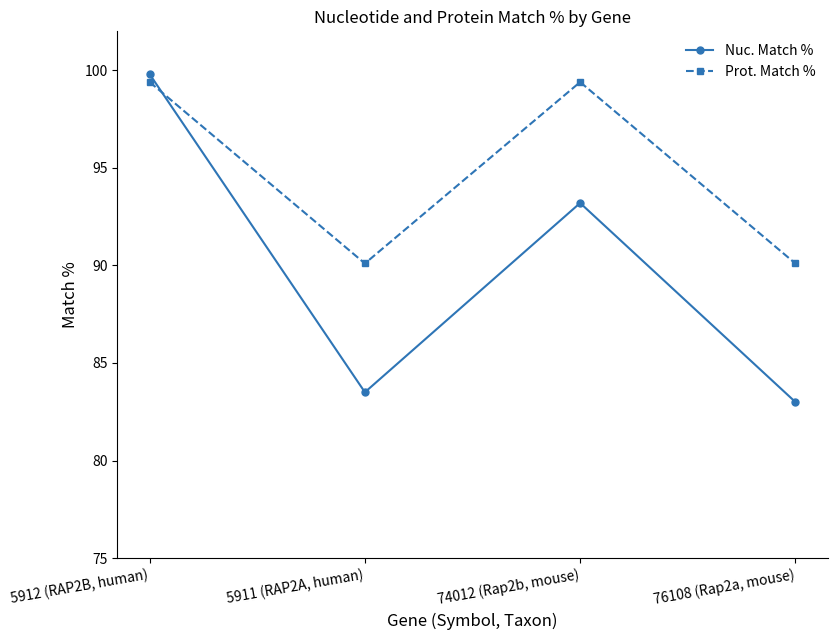

True or false: Prot. Match % has a value of 48.7 at 76108 (Rap2a, mouse).

False